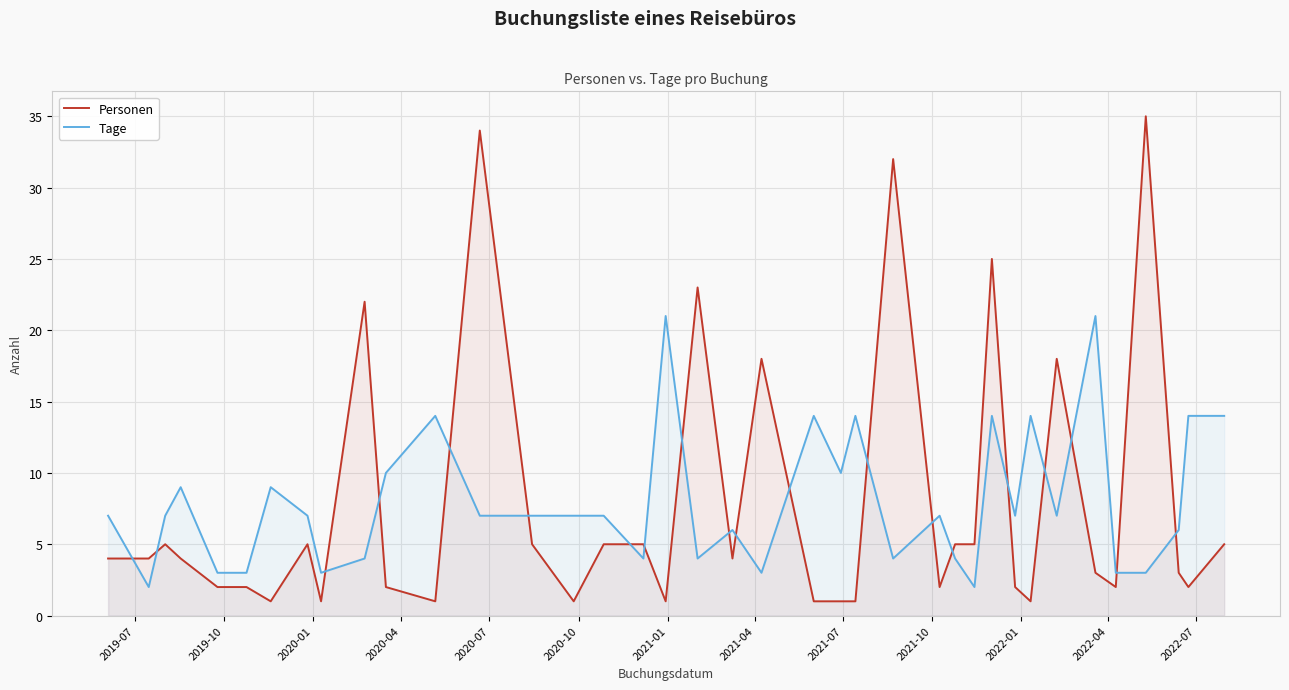

At how many categories does at least one series exceed 6?

28